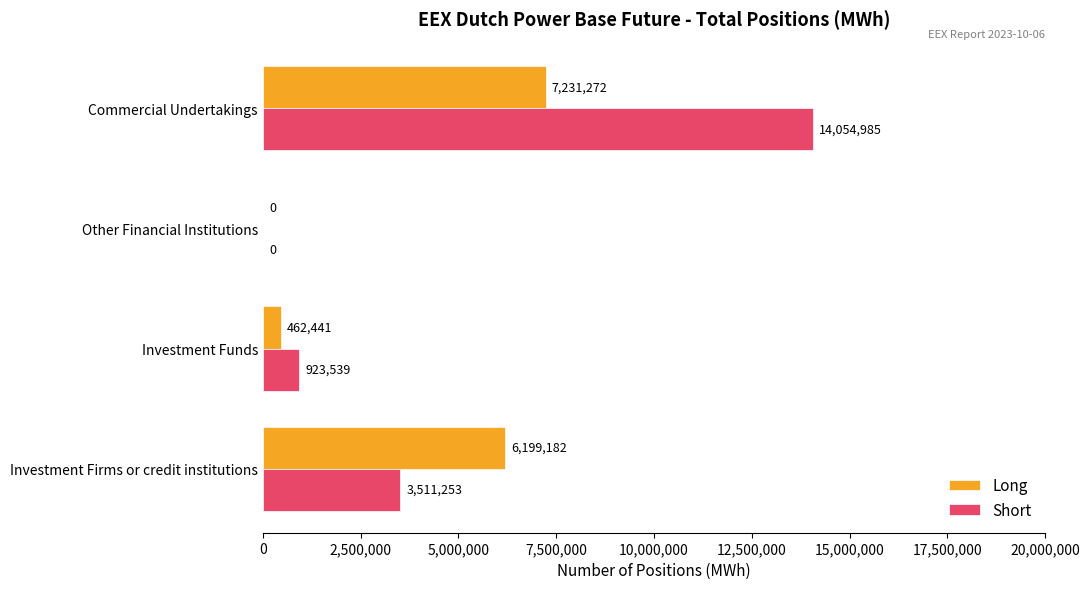

Where is Short nearest to the value 7027492?

Investment Firms or credit institutions